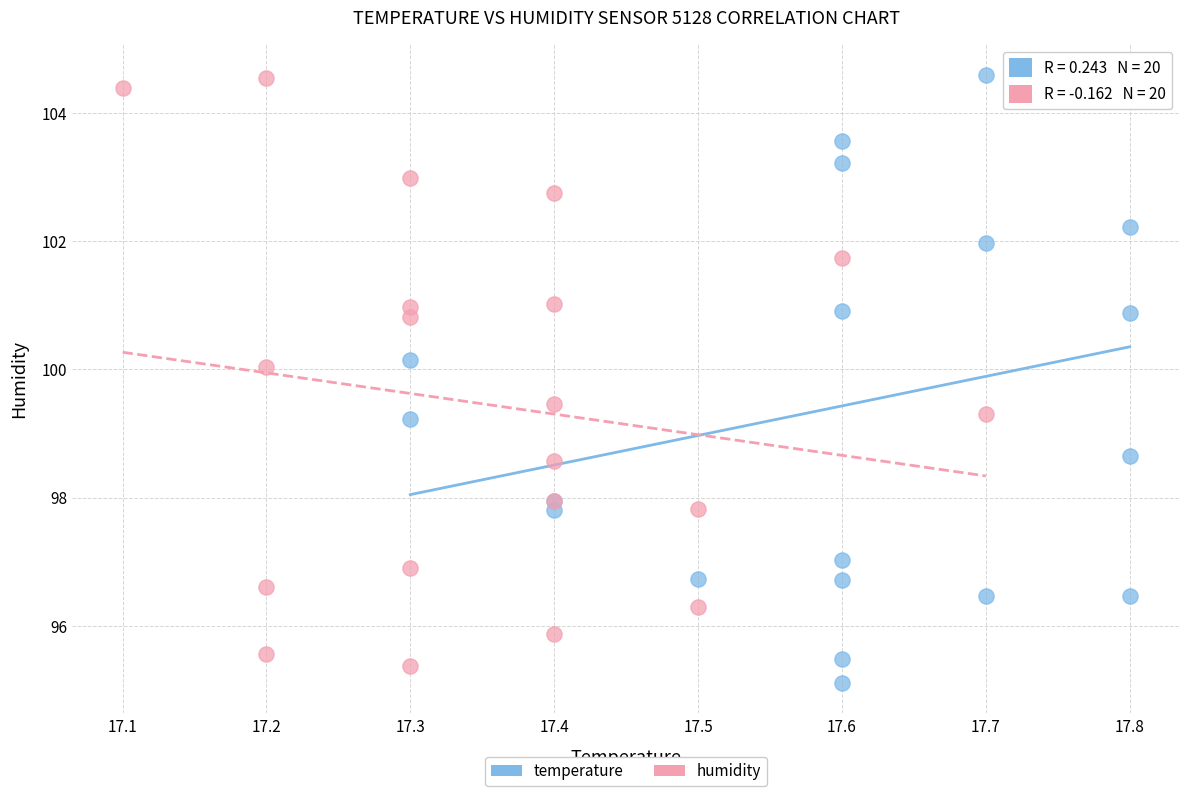

Which series reaches the minimum Y coordinate?

temperature